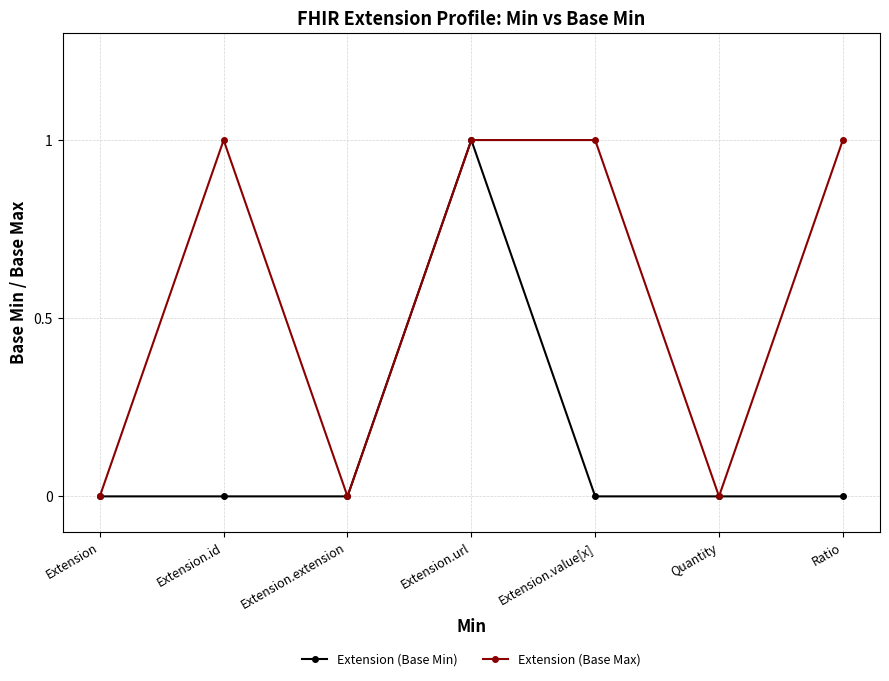

Which series changed the most between Extension.id and Quantity?

Extension (Base Max)